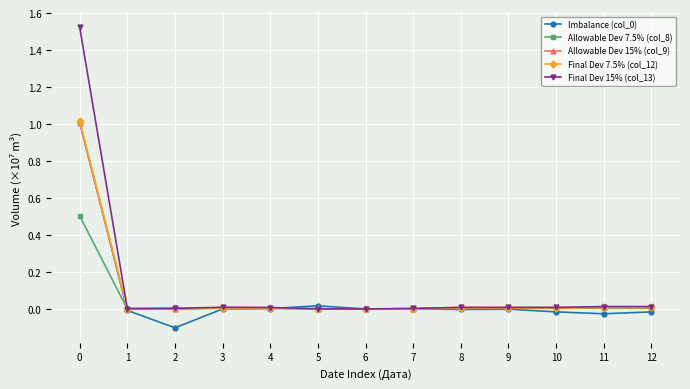

The Imbalance (col_0) series shows -0.0 at 12. True or false?

True